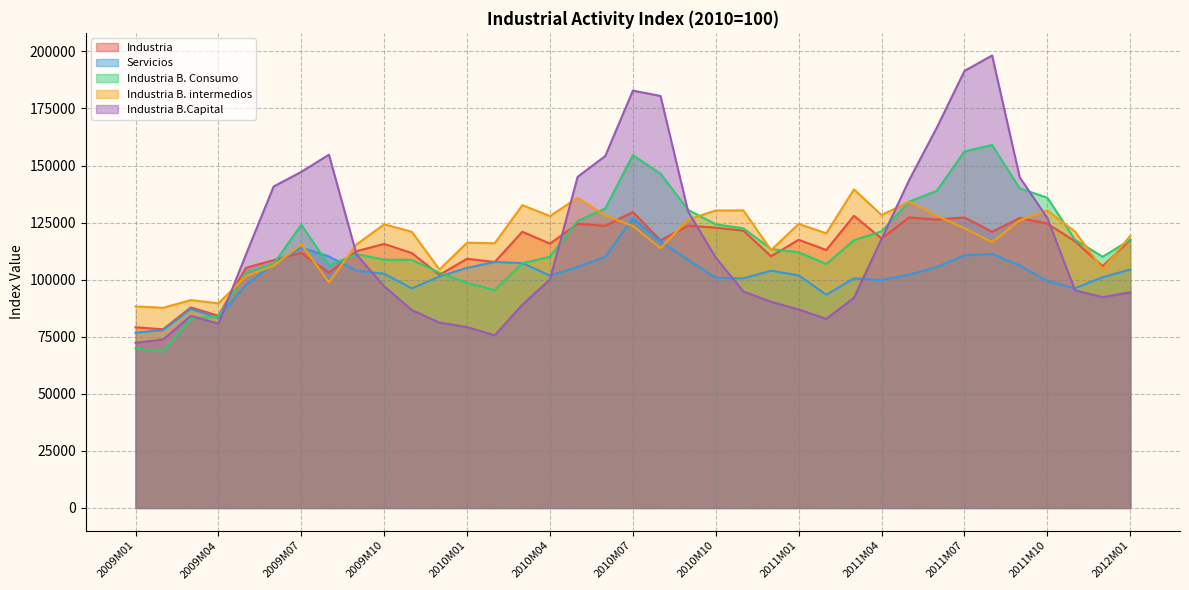

How many interior local peaks does the Industria B.Capital series have?

4